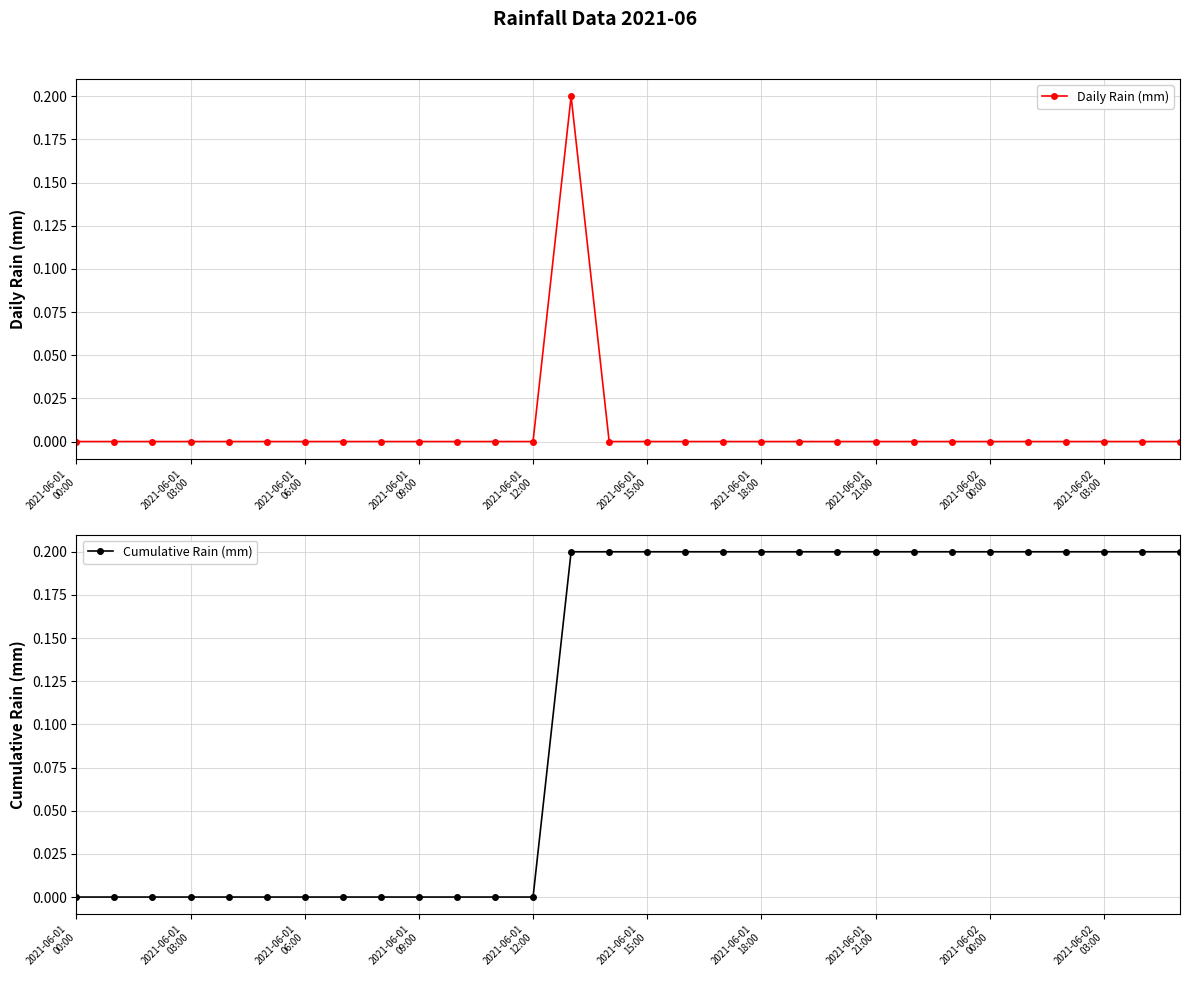

Rank the series at 20 from highest to lowest value.

Cumulative Rain (mm), Daily Rain (mm)